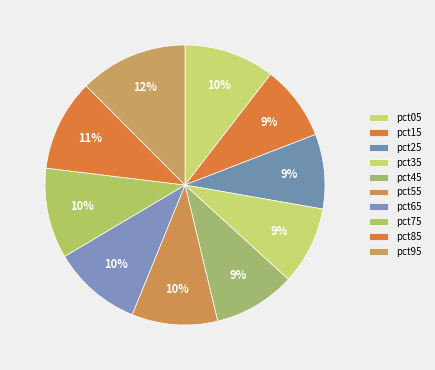

Count the number of slices in the pie.

10